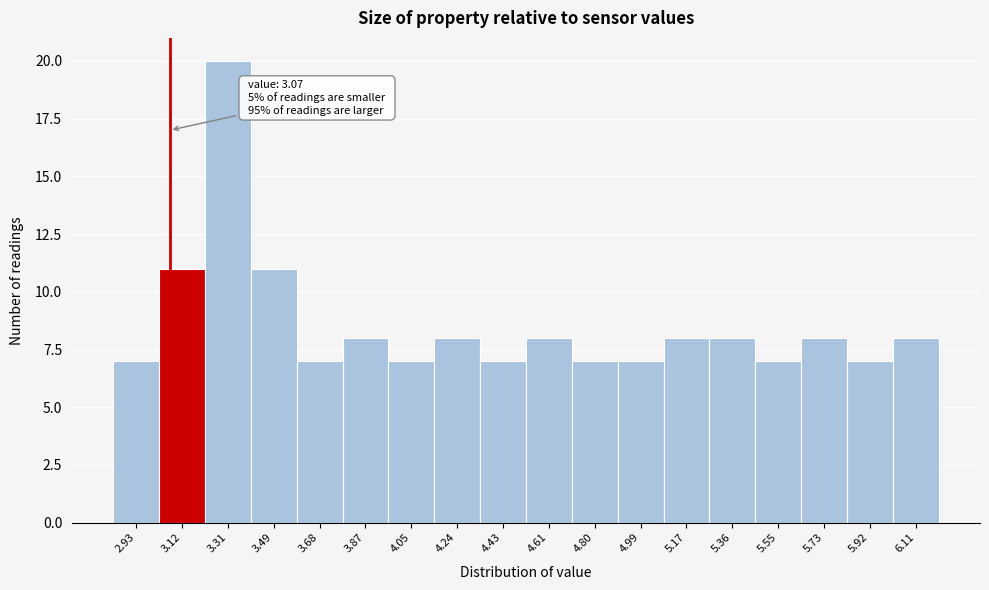

Over which range of the x-axis is the bar tallest?

3.22 to 3.40